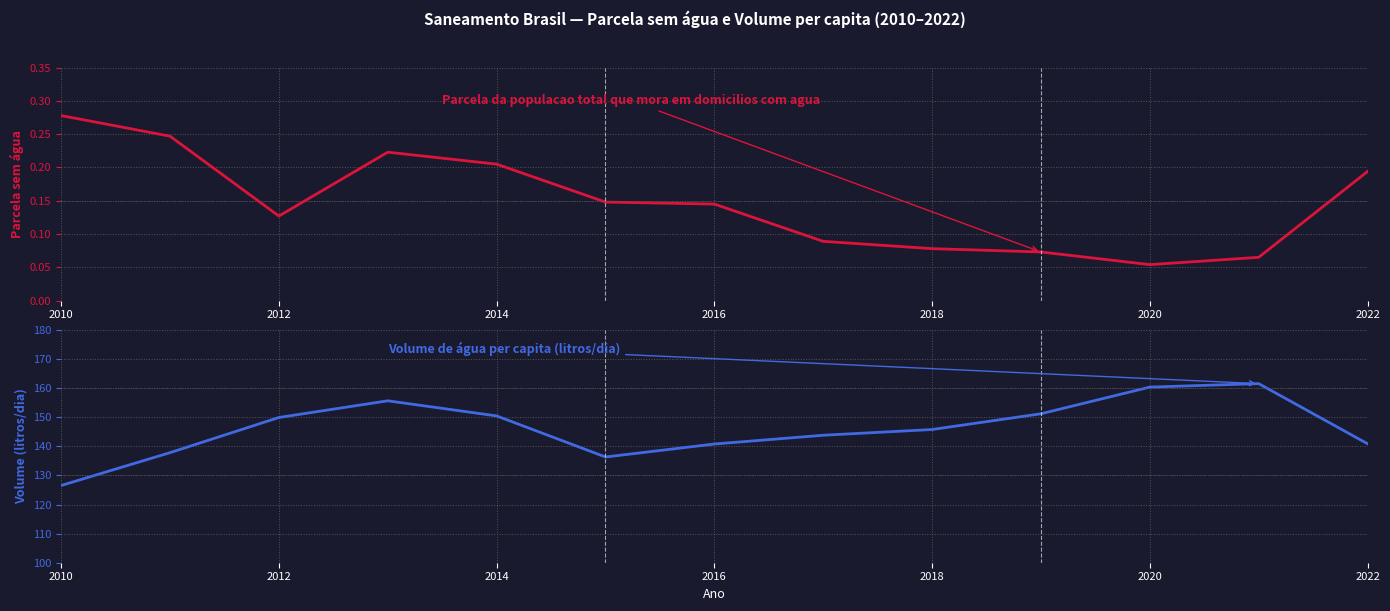

The value of Volume de agua consumida per capita (litros/dia) at 11 is 241.1. True or false?

False